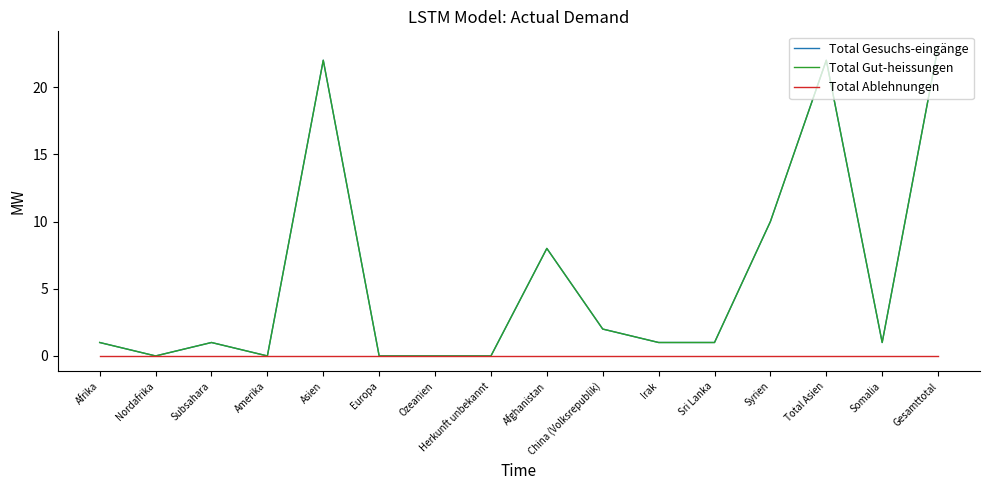

Does the chart have visible grid lines?

No